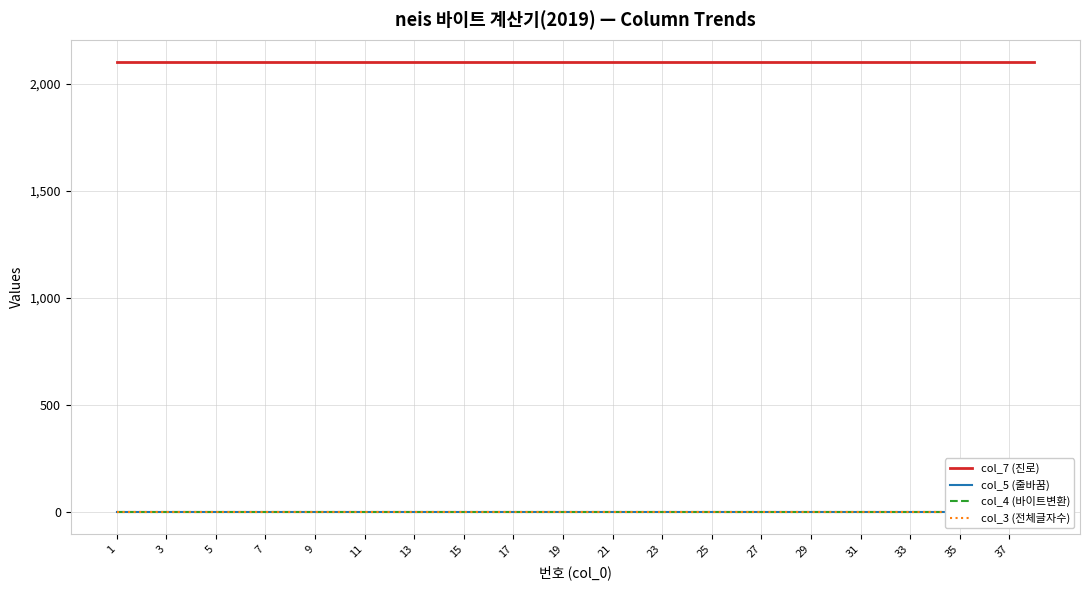

The col_3 (전체글자수) series shows 0 at 35. True or false?

True